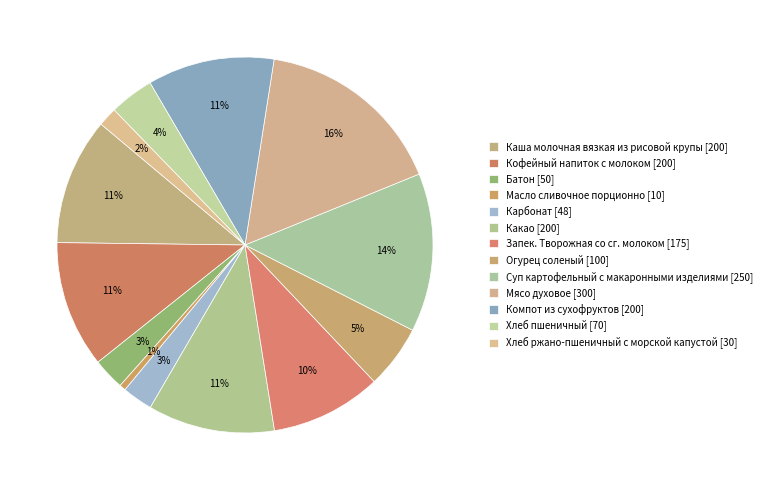

How many segments does this pie chart have?

13